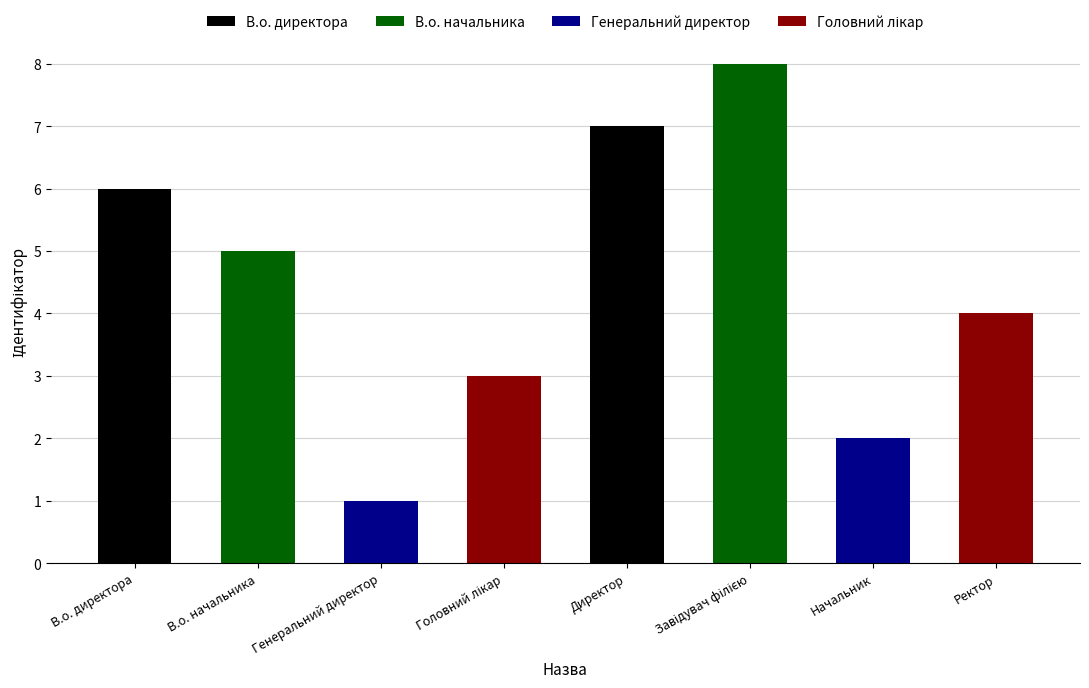

What is the label of the 3rd bar from the left?

Генеральний директор